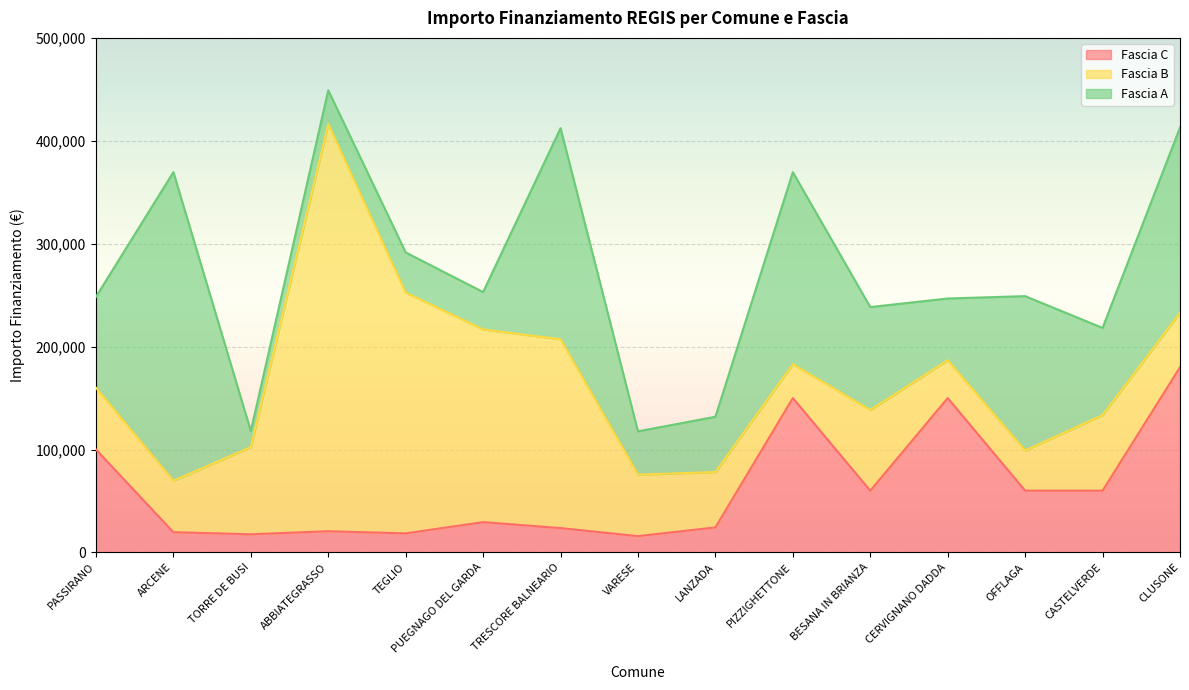

What is the difference between the maximum and minimum values in the Fascia A series?

284231.4